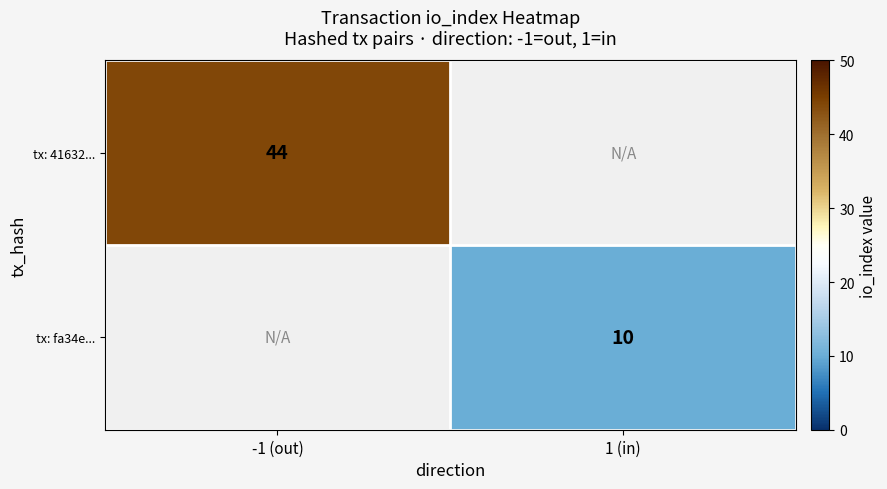

At how many categories does at least one series exceed 18?

1